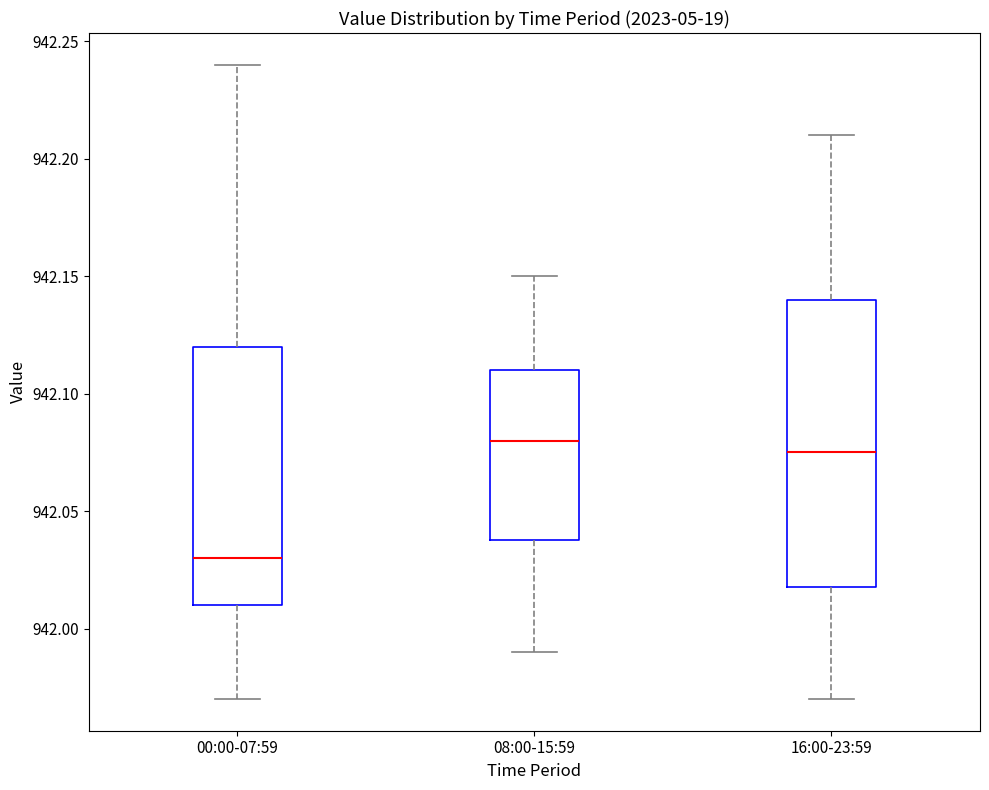

Comparing the boxes themselves (not the whiskers), which one is the tallest?

16:00-23:59